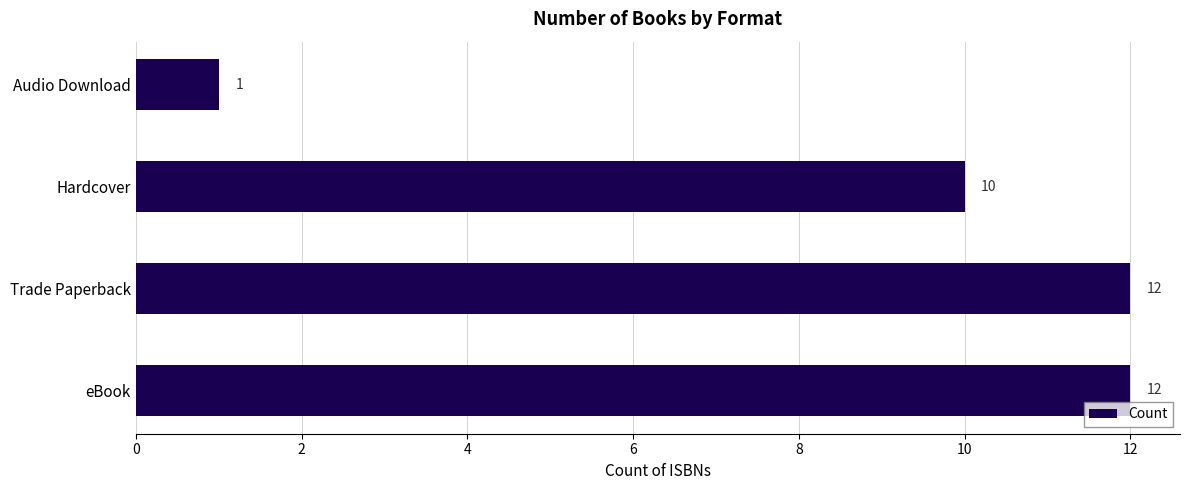

How many values are between 10 and 12?

3